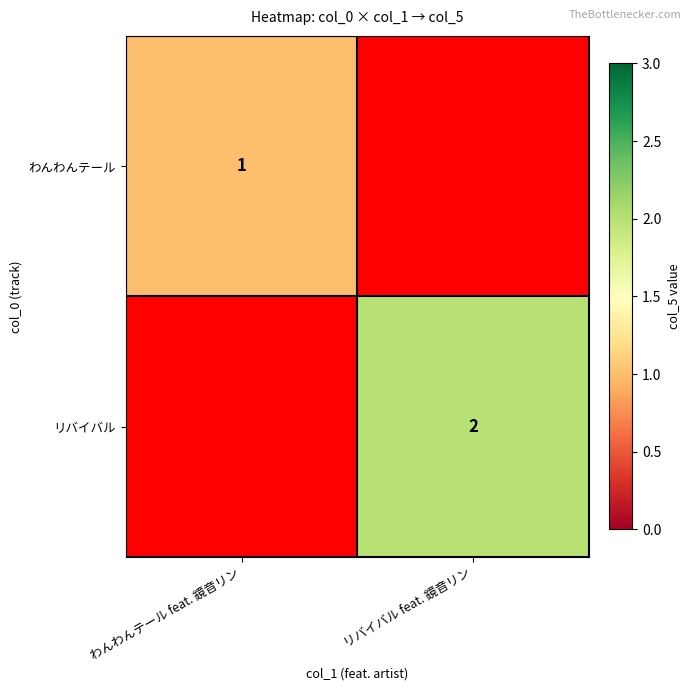

True or false: リバイバル has a value of 1 at リバイバル feat. 鏡音リン.

False